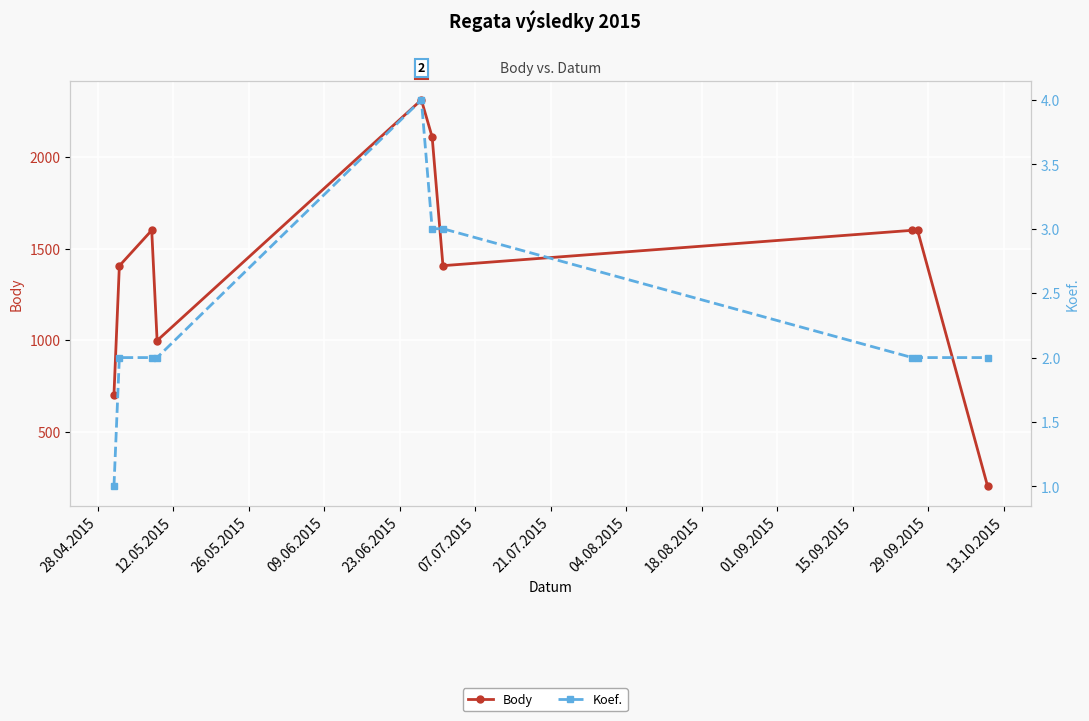

How many Koef. values are between 2 and 3?

8